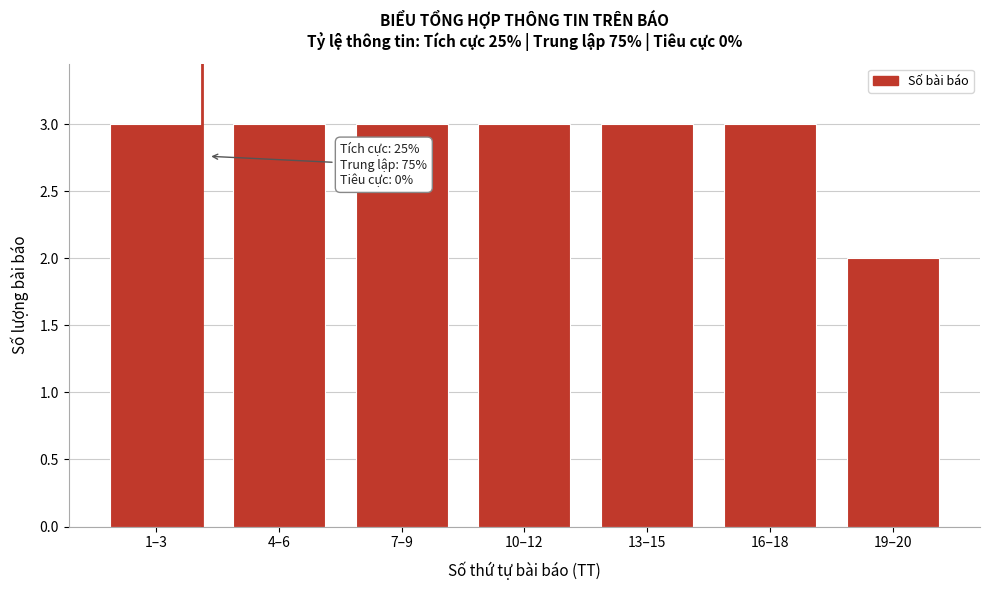

Reading right to left, extract all data points from this chart.

2	3	3	3	3	3	3